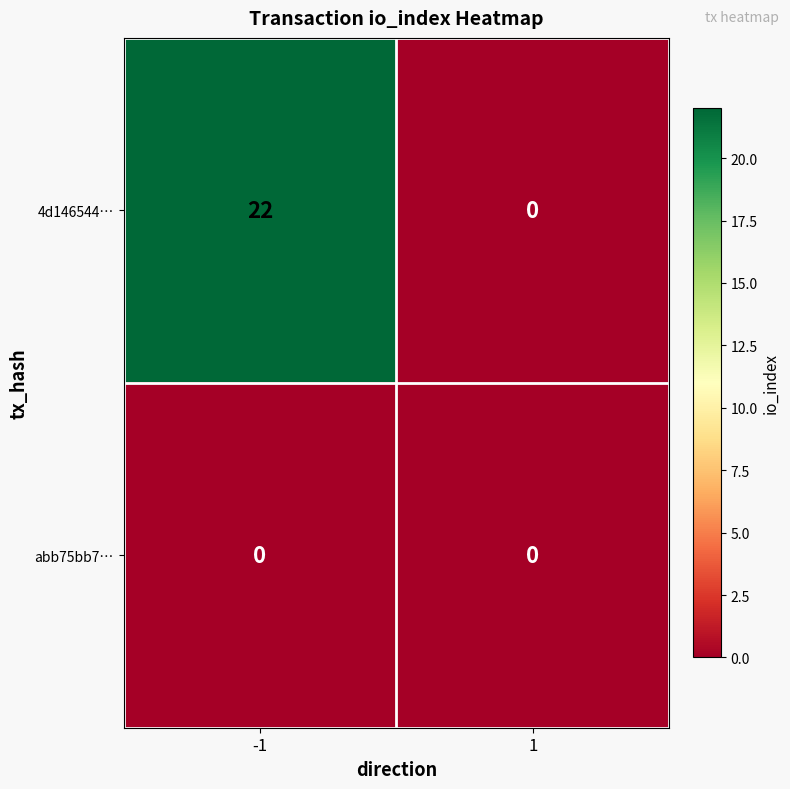

At how many categories does at least one series exceed 11?

1